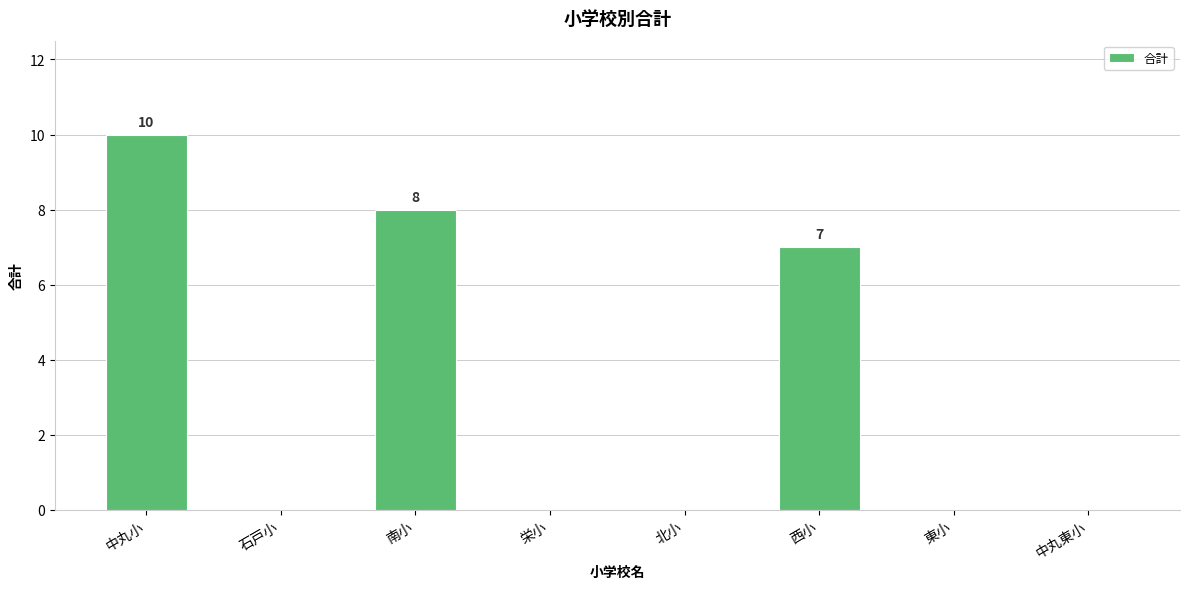

True or false: the data shows 0 at 栄小.

True